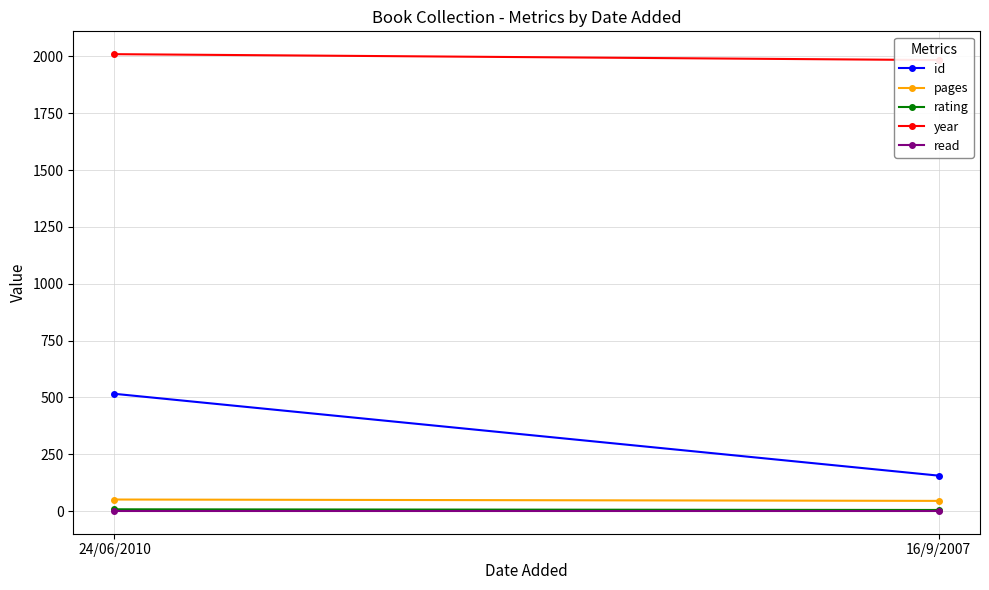

What are all the series names shown in the legend?

id, pages, rating, year, read